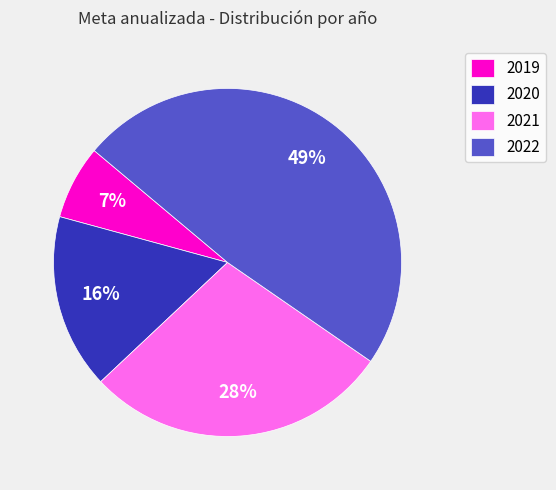

Is it true that 2021 is 28% of the pie?

True